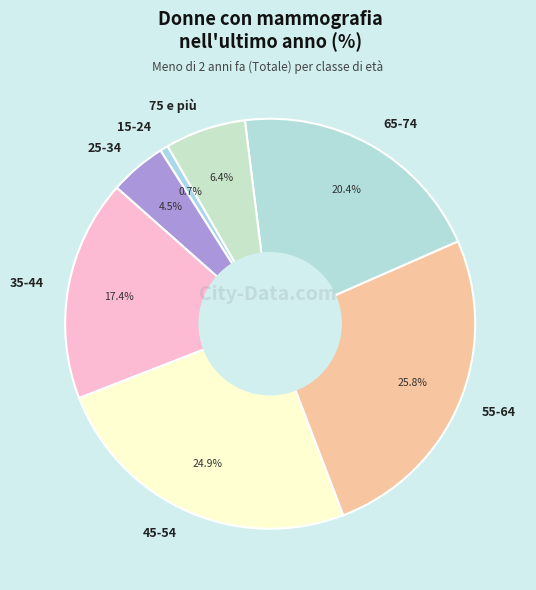

Count the number of slices in the pie.

7